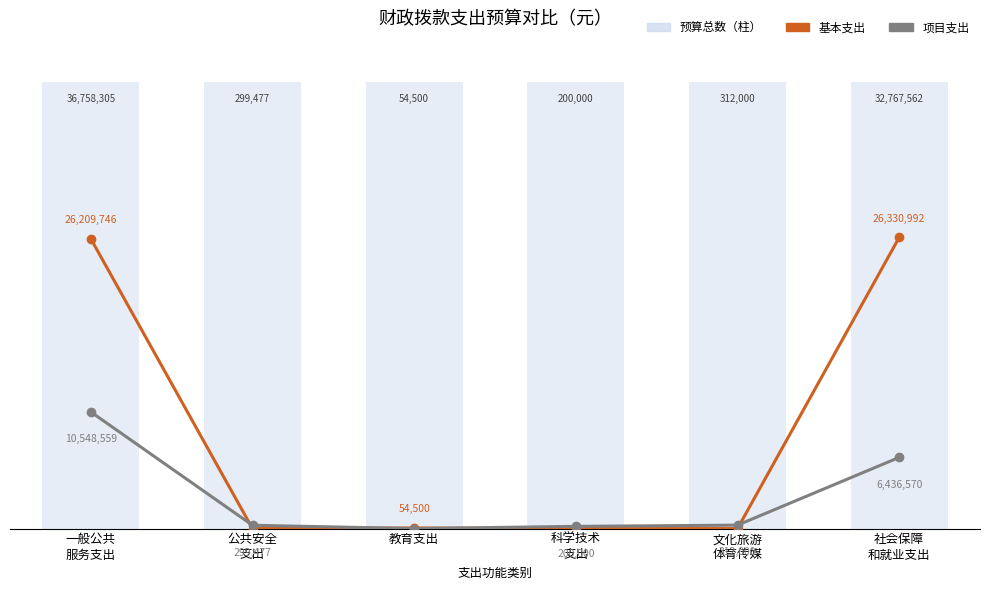

What is the value of the 项目支出 bar at the 5th from the left?

312000.0